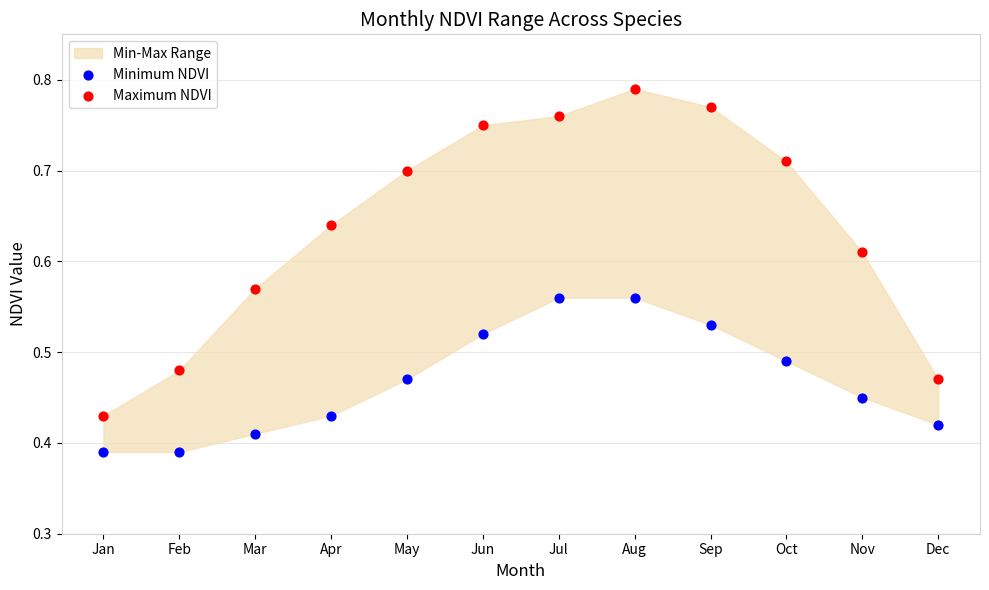

Which series has the widest spread of Y values?

Maximum NDVI